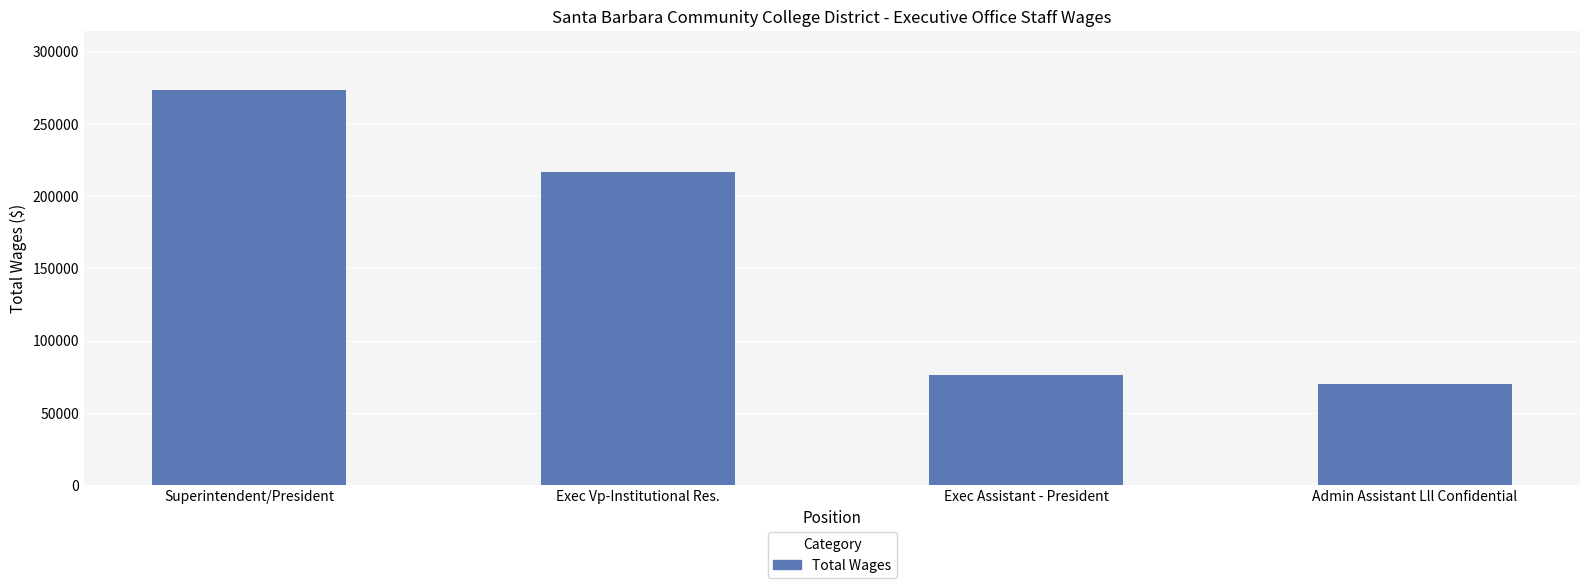

What is the sum of all values?

636504.8